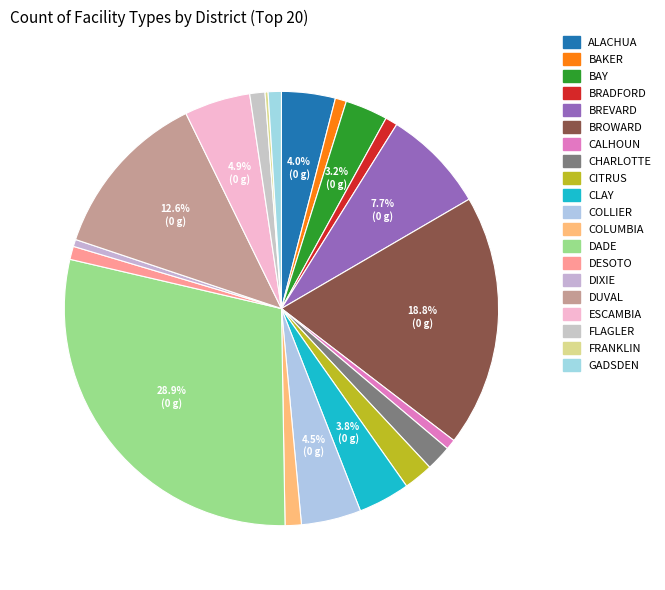

To the nearest percent, what is the difference between the CITRUS and FLAGLER slice percentages?

1%